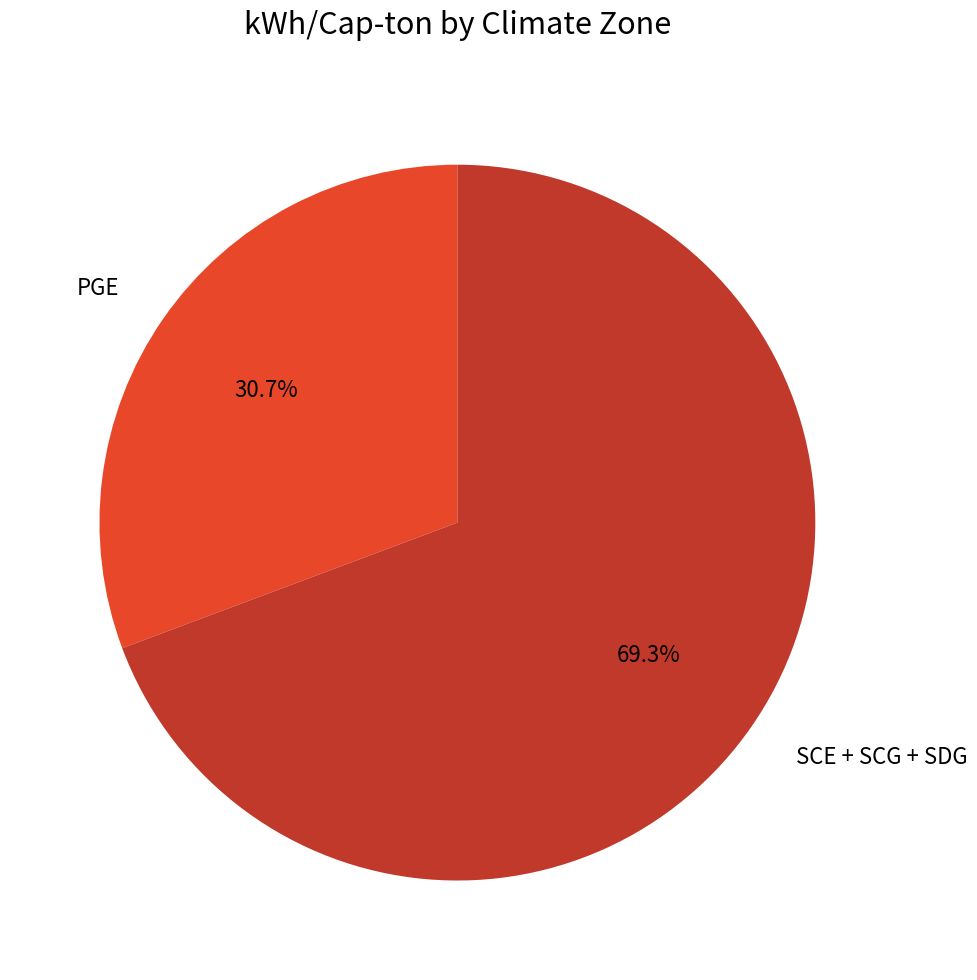

Is there any slice that represents more than half of the pie?

Yes